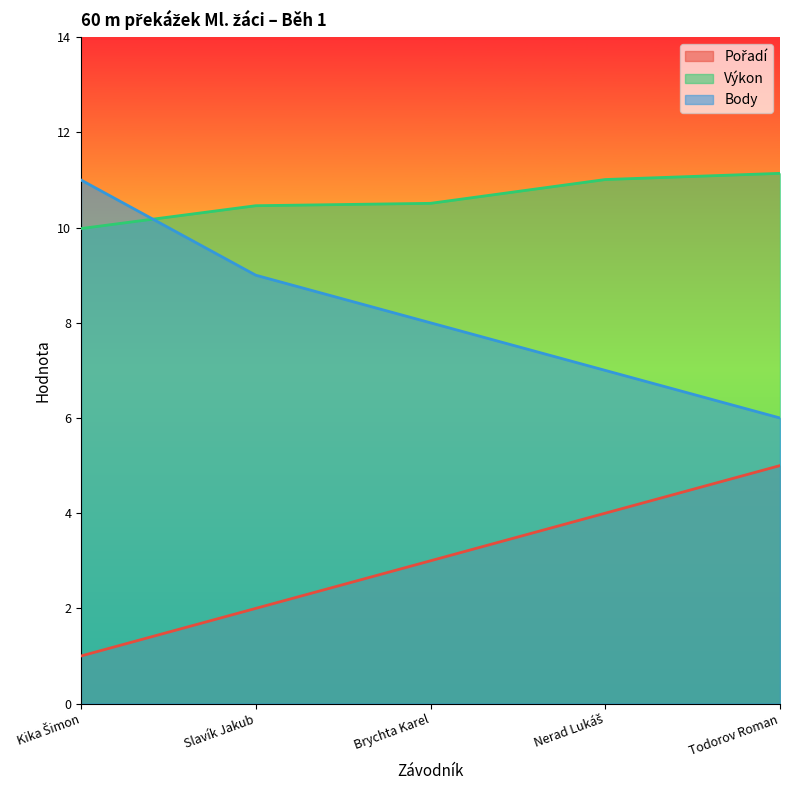

After their last crossing, which series has the higher values: Výkon or Body?

Výkon